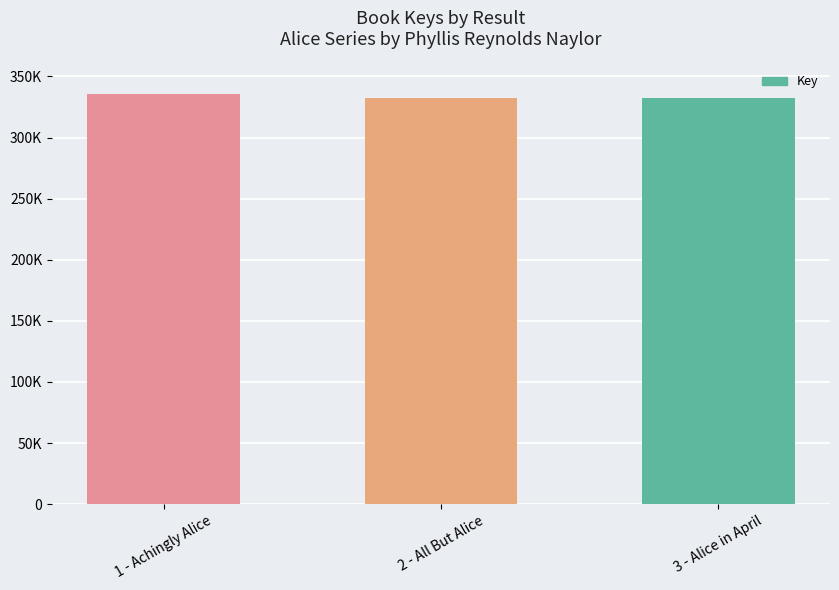

Reading left to right, extract all data points from this chart.

335861	332453	332508